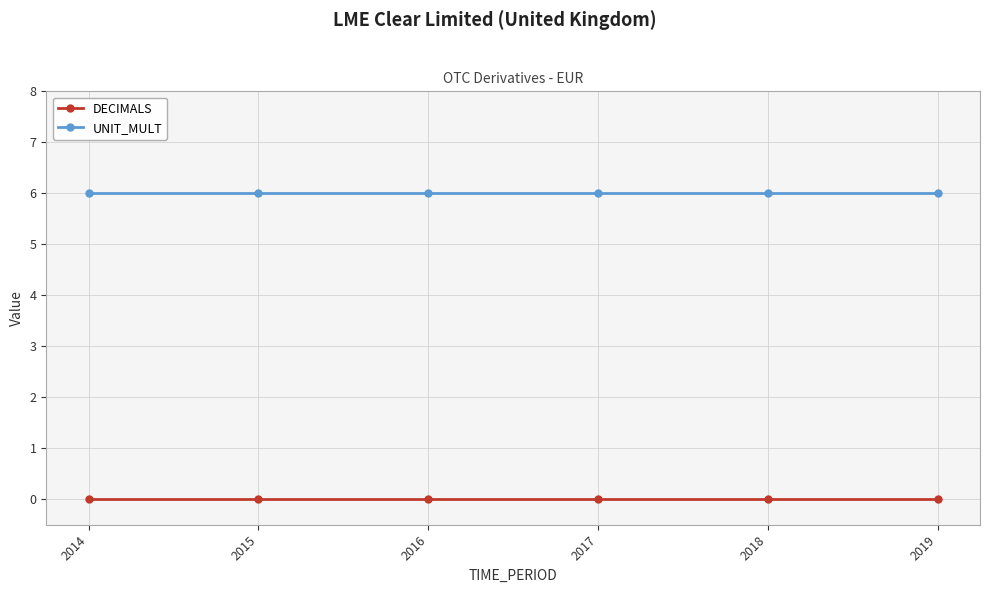

Is it true that DECIMALS equals 0 at 2015?

True